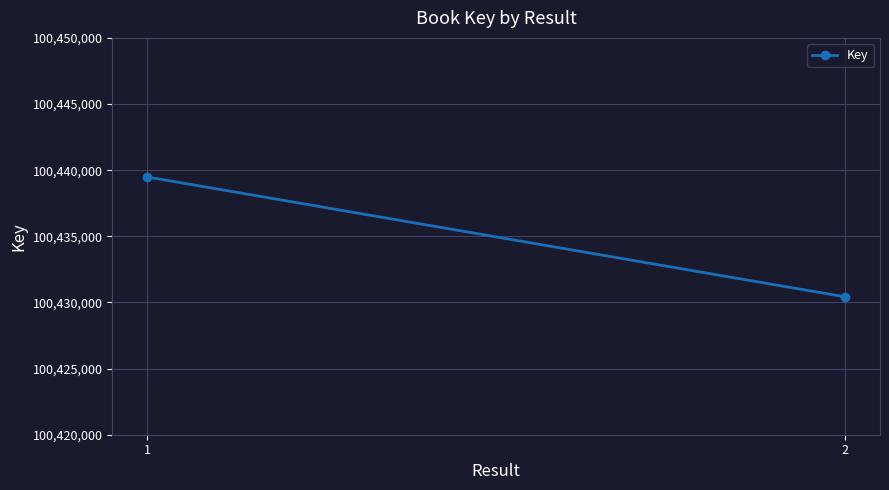

What is the value of the 2nd point from the left?

100430422